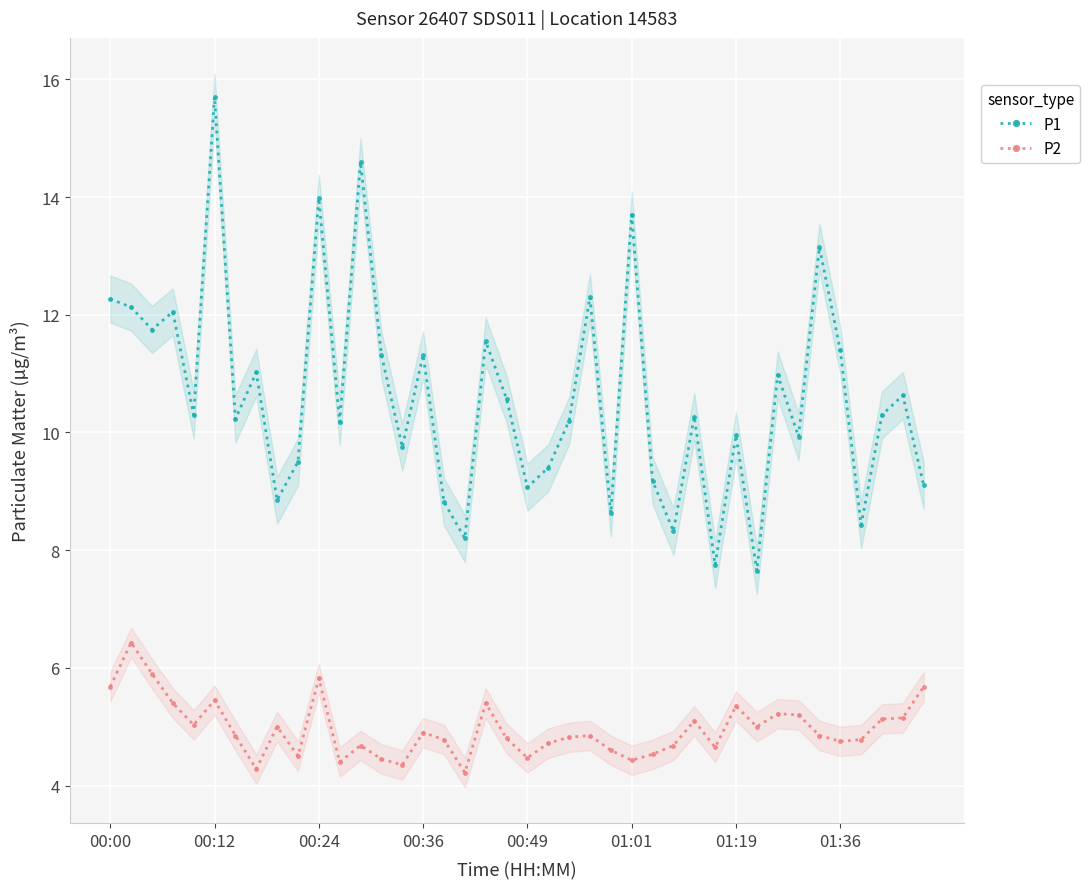

Which series has the largest total across all categories?

P1